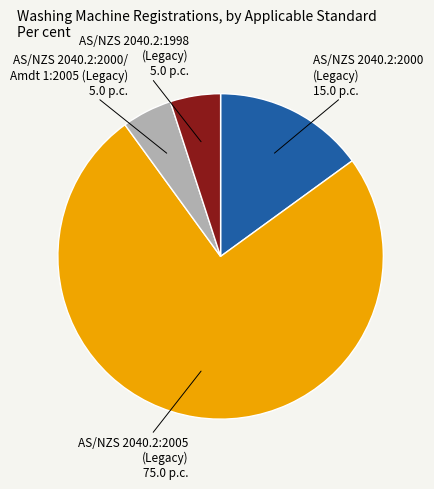

Combined, do AS/NZS 2040.2:1998 (Legacy) and AS/NZS 2040.2:2005 (Legacy) account for over 50%?

Yes